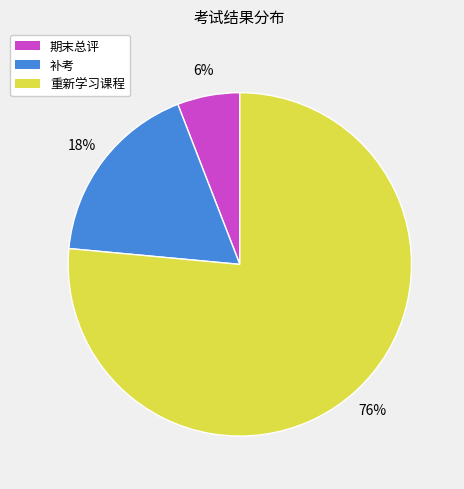

Which has a higher value, 重新学习课程 or 补考?

重新学习课程